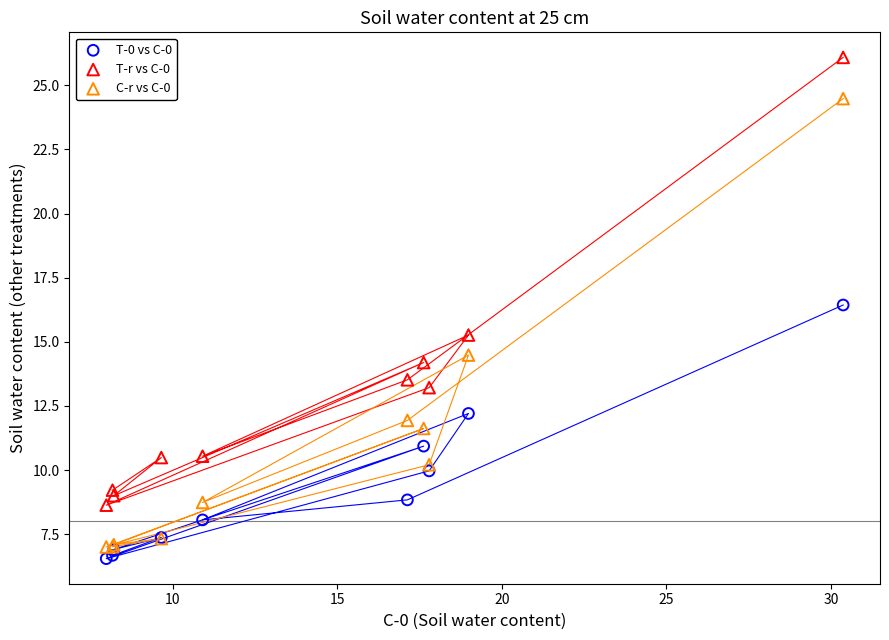

Across all series, what Y value is closest to 16?

16.4